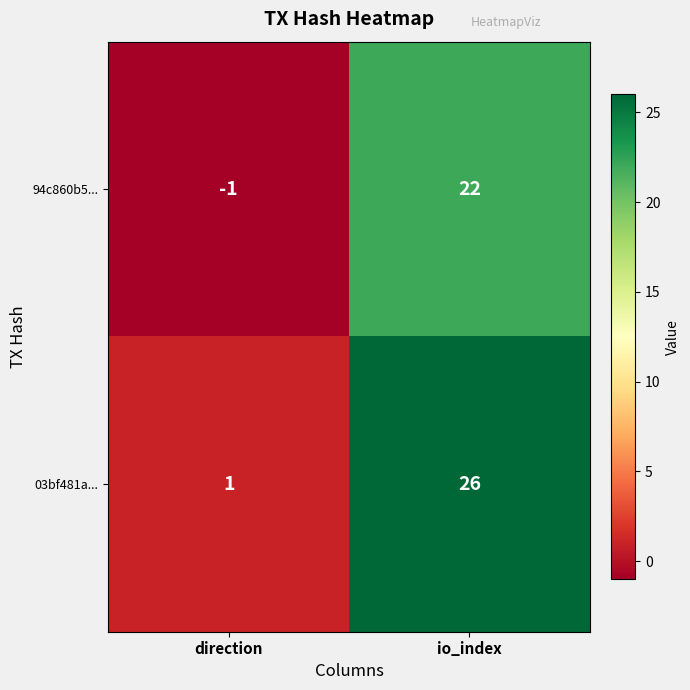

At which category is the sum across all series the highest?

io_index